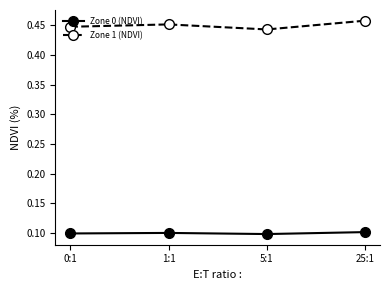

Where is the first local minimum for Zone 1 (NDVI)?

5:1